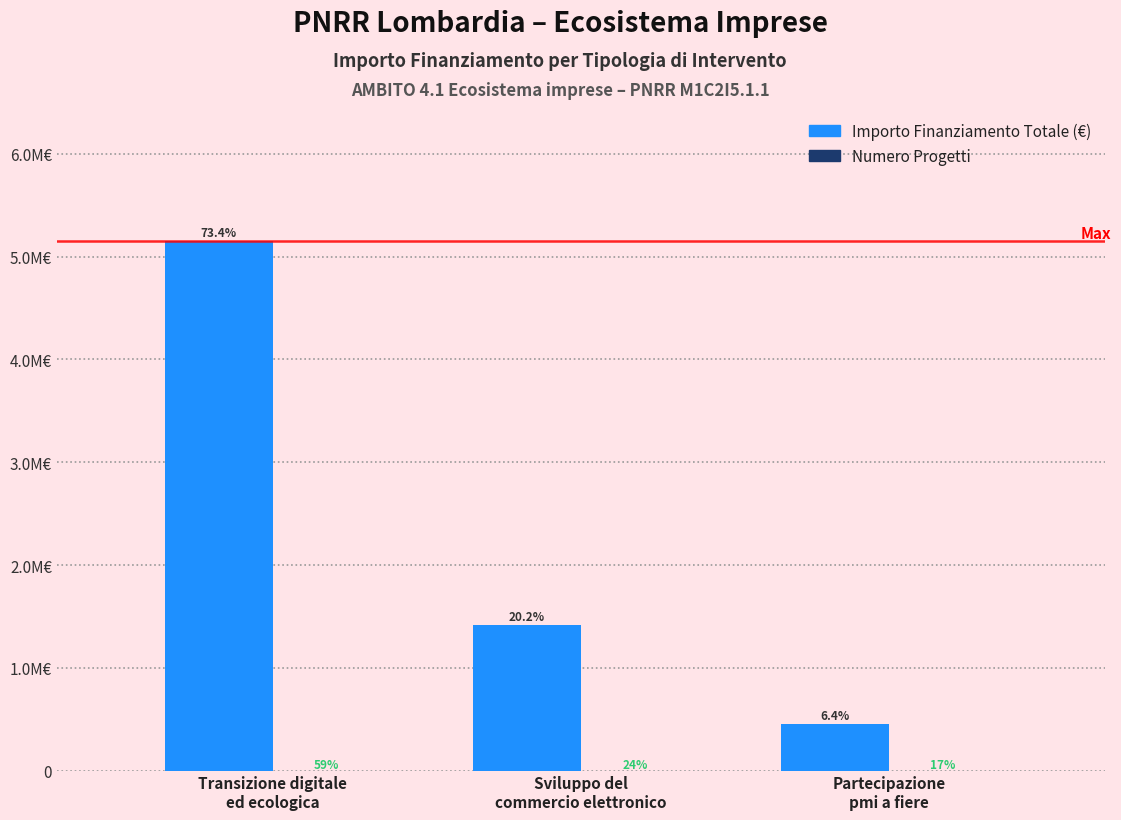

Which series has the largest total across all categories?

Importo Finanziamento Totale (€)